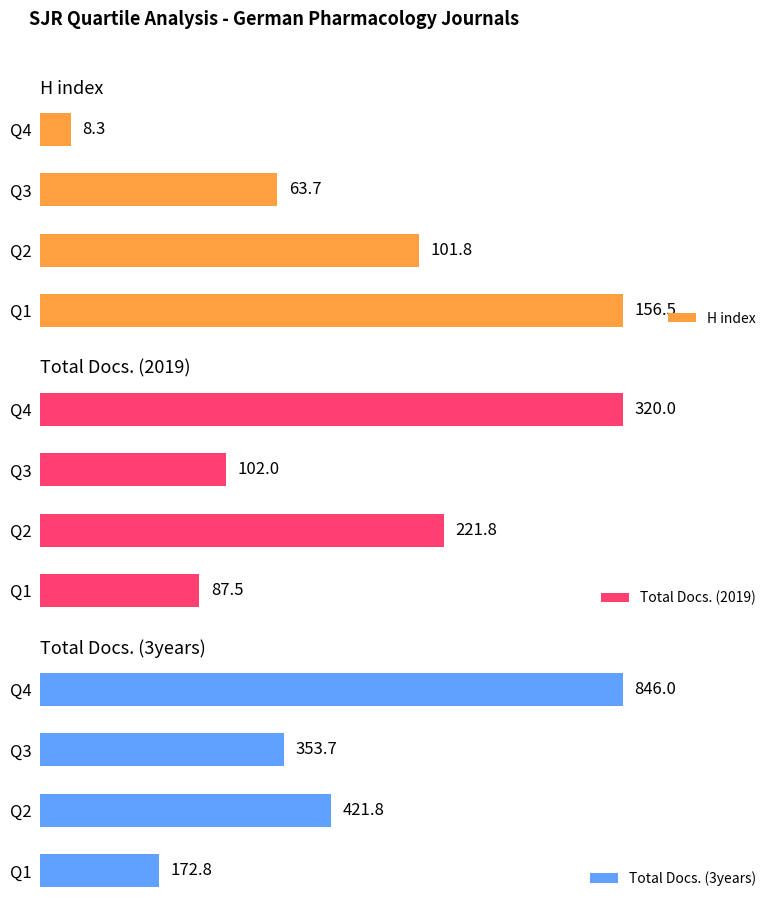

How many groups of bars are there?

4